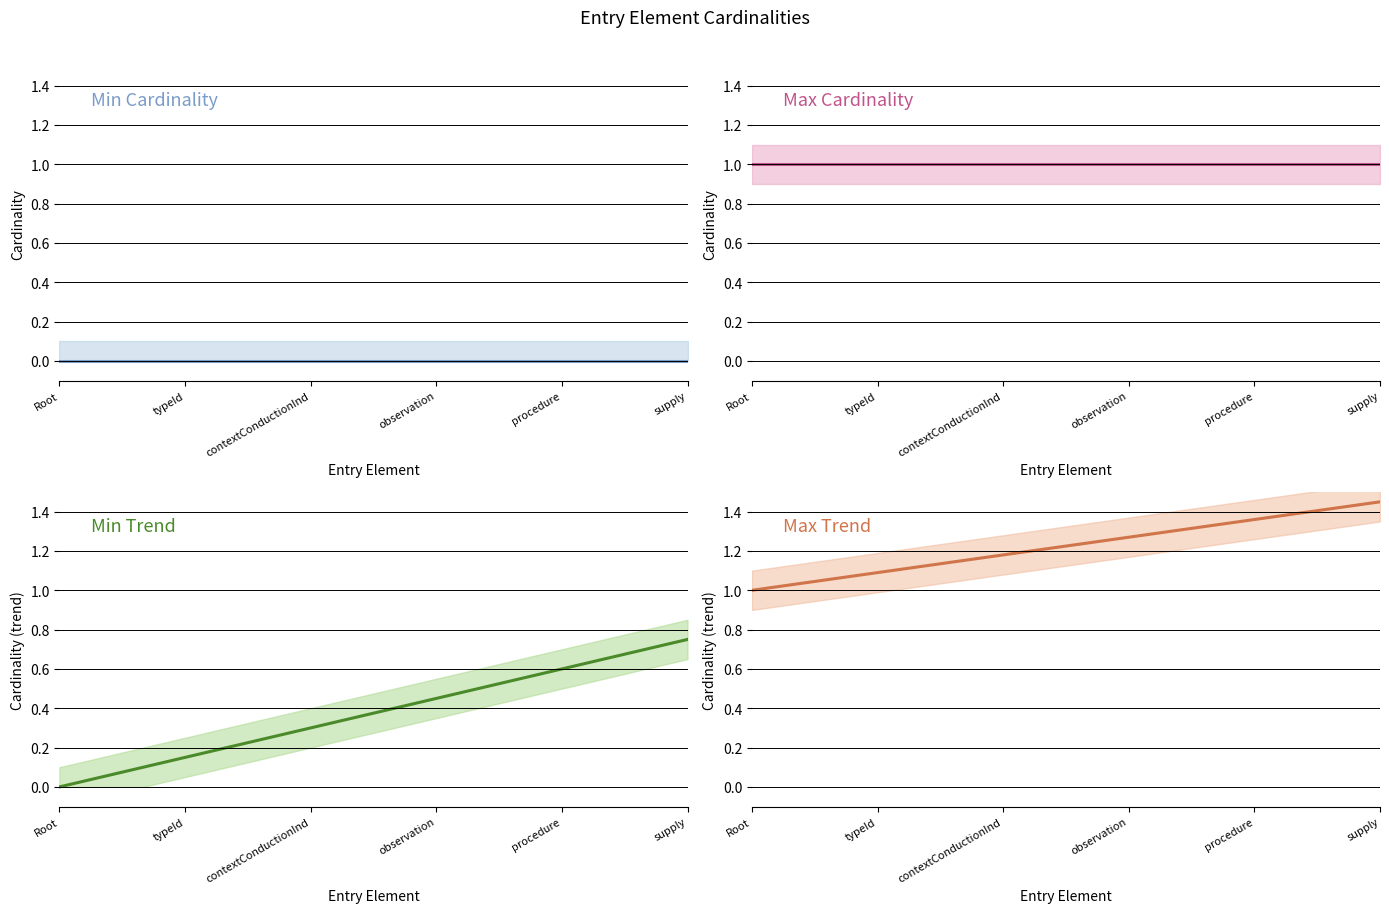

Rank the series by their maximum value, from highest to lowest.

Max Cardinality (trend), Max Cardinality, Min Cardinality (trend), Min Cardinality